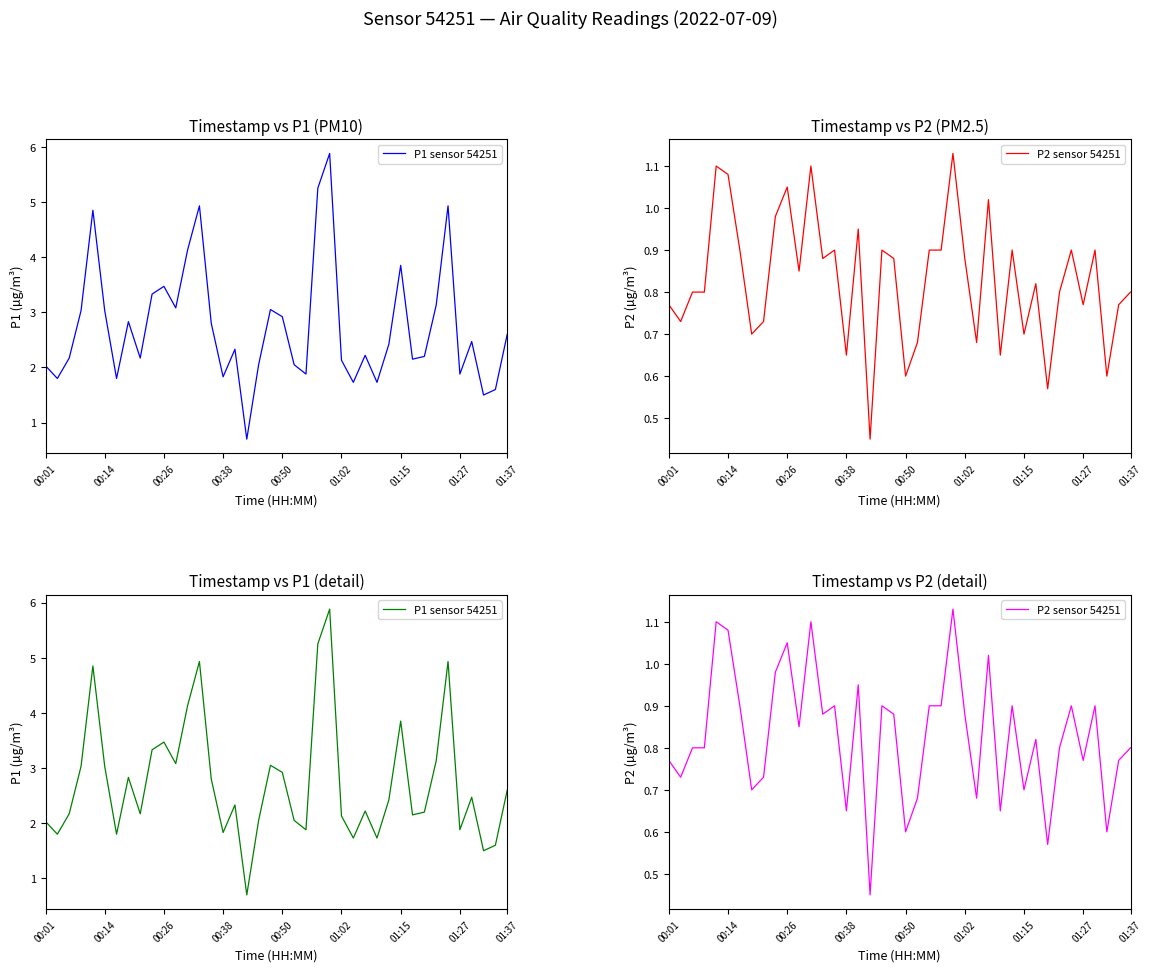

True or false: P1 sensor 54251 and P2 sensor 54251 cross at least once.

False